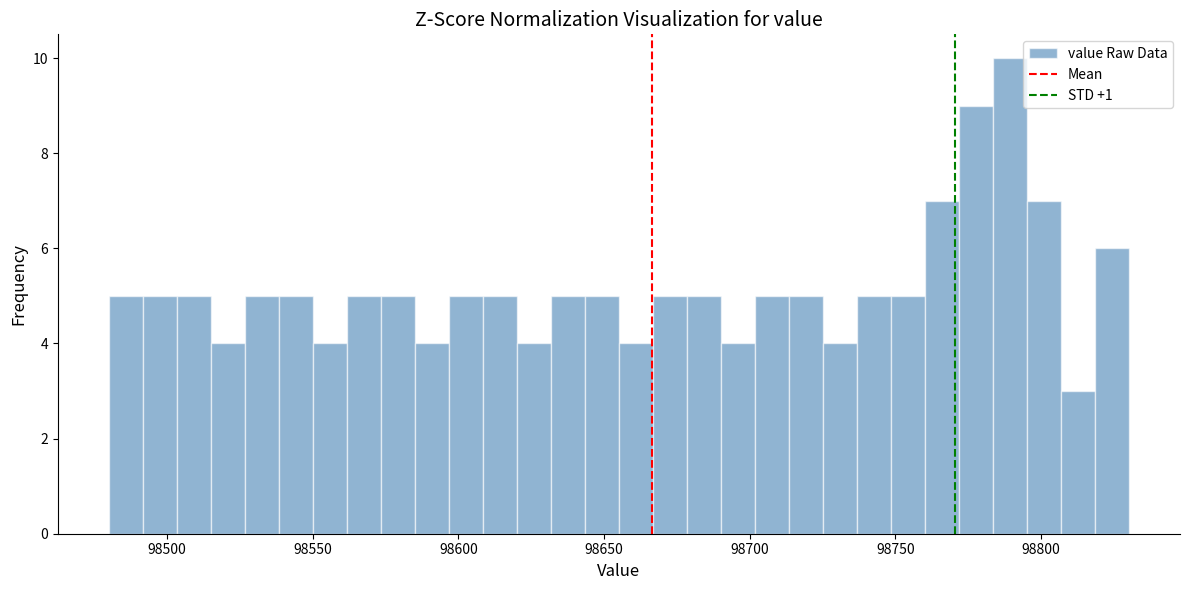

Read against the x-axis, roughly where is the centre of the tallest bar?

98790